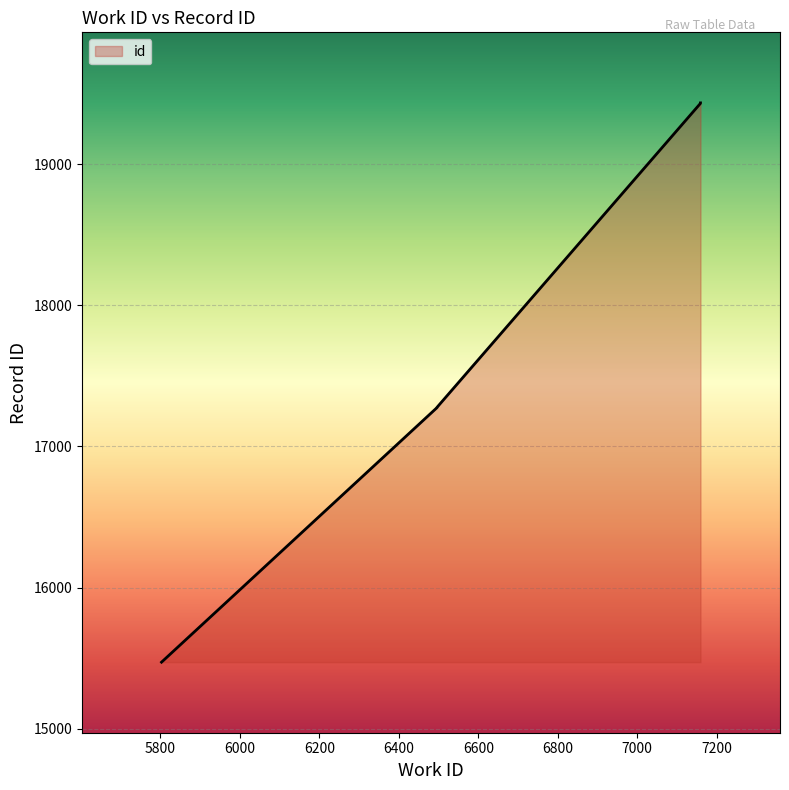

Which label corresponds to the largest value in the chart?

7159